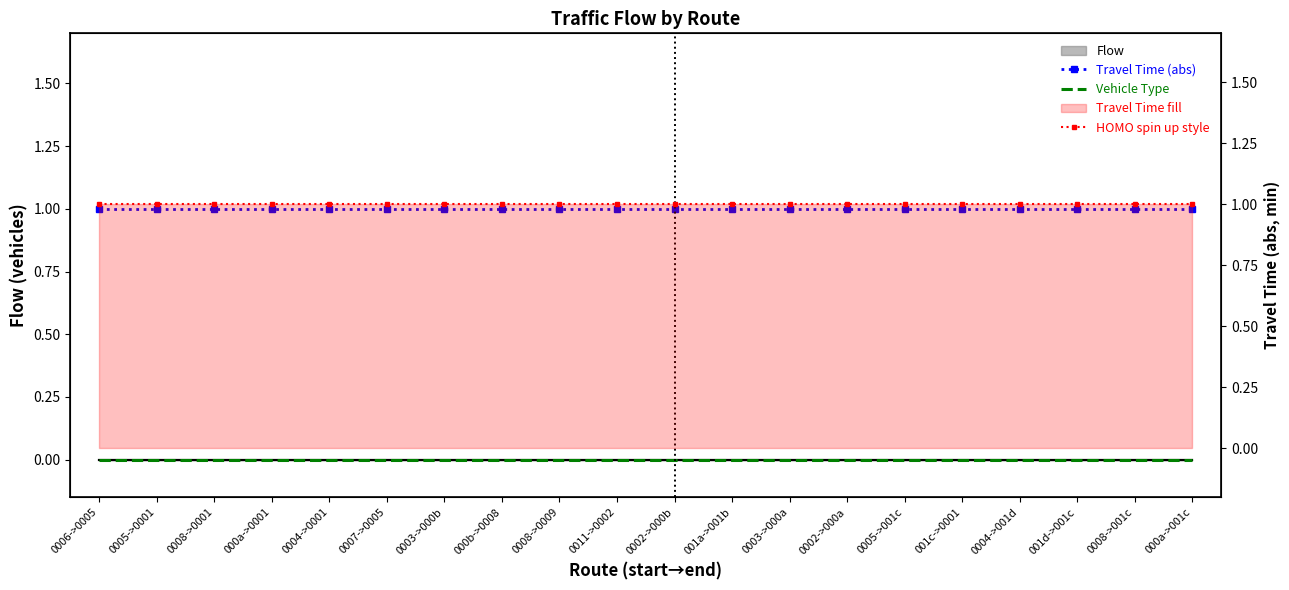

What is the highest value of the HOMO spin up style series?

1